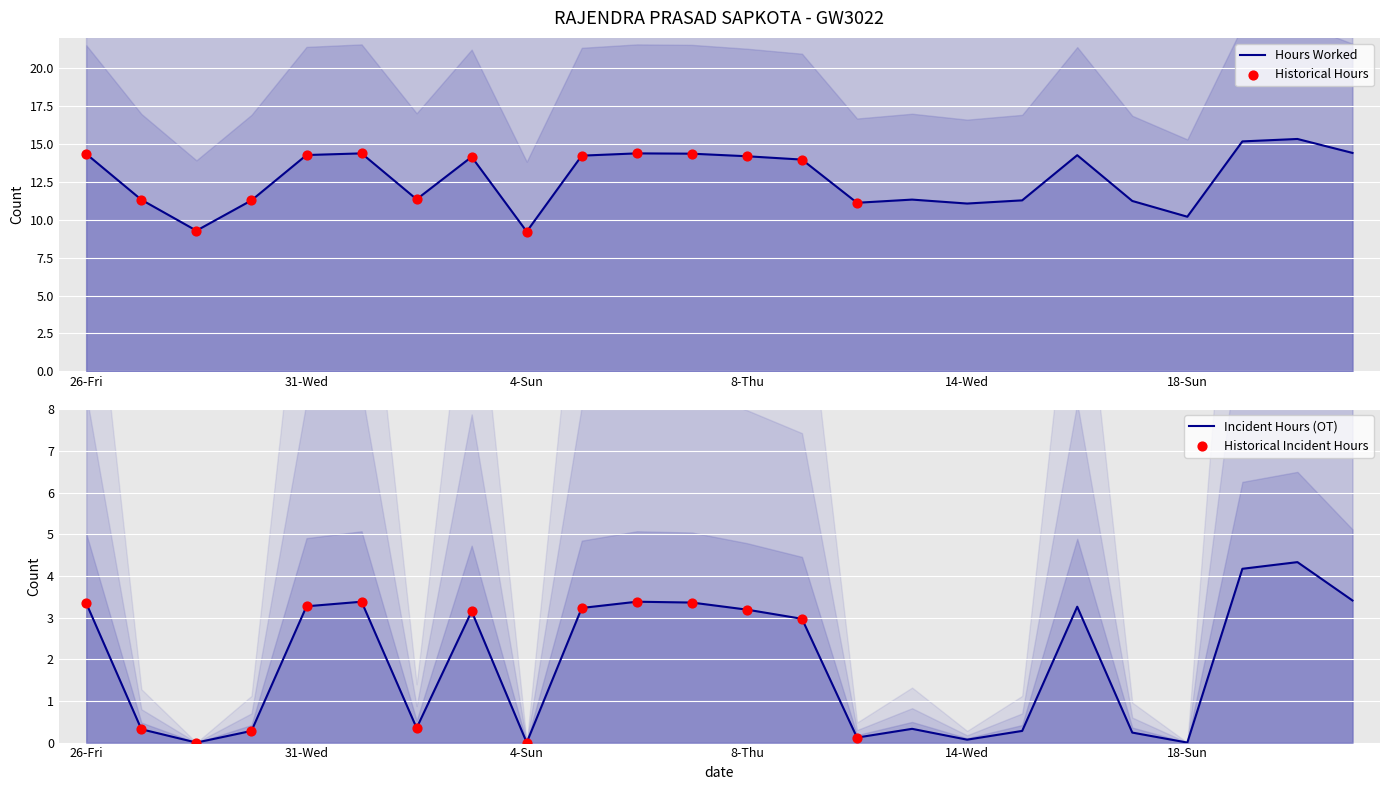

What is the change in value from 1-Thu to 20-Tue?

+0.9